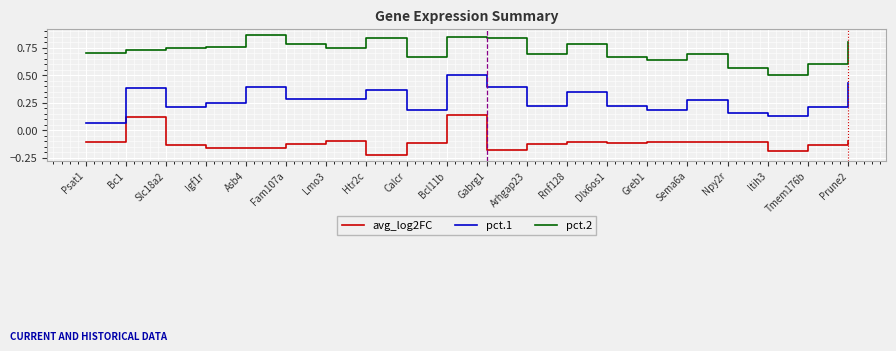

At which label is pct.2 closest to 0?

Itih3